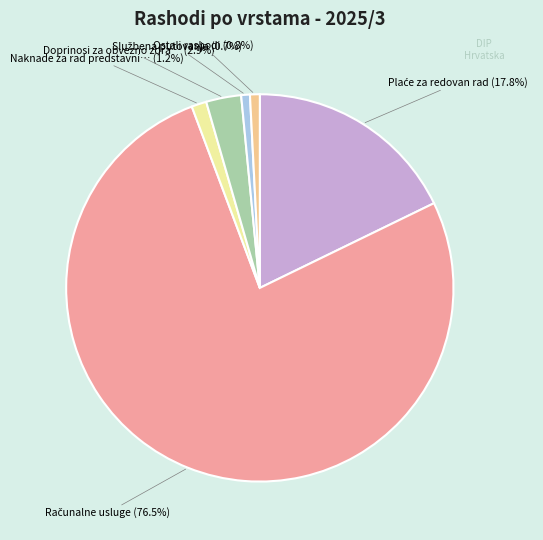

Is there a majority slice in this chart?

Yes